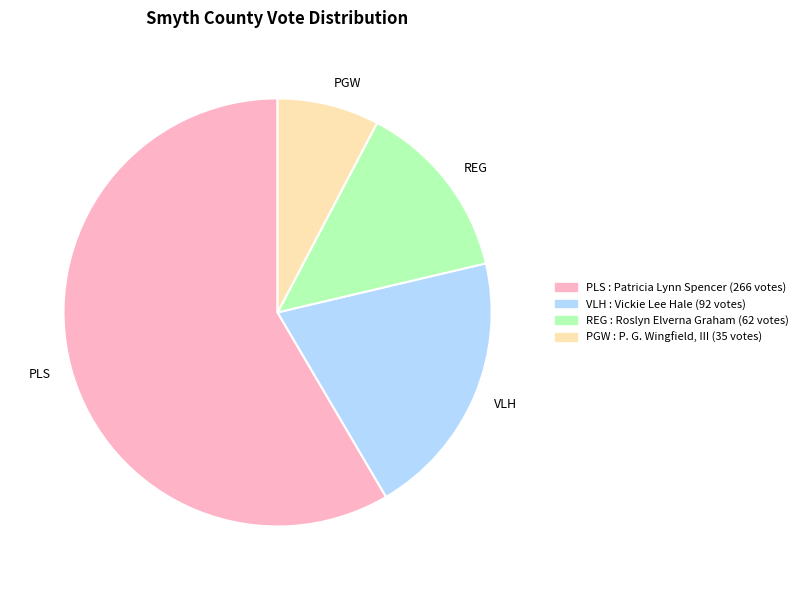

What is the ratio of the value at VLH to the value at REG?

1.5